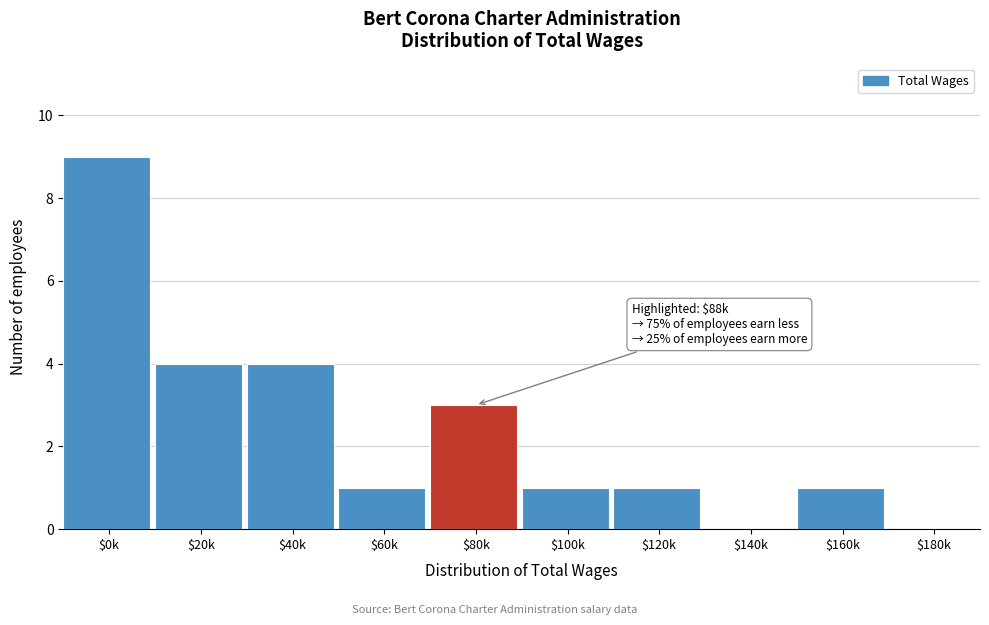

At which category does the chart reach its peak across all series?

$0k